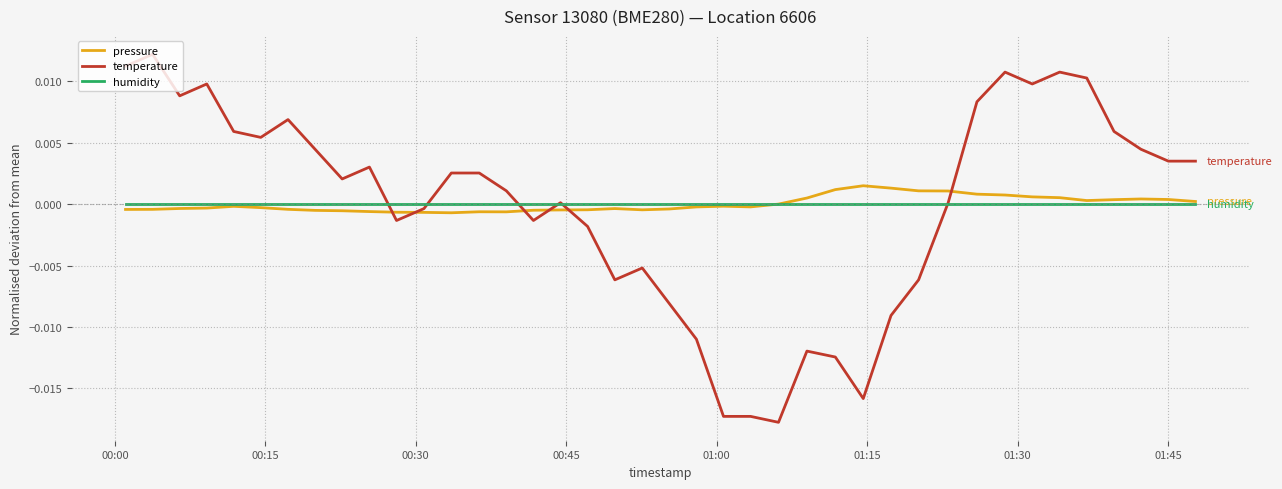

Which series has the widest spread of values?

temperature